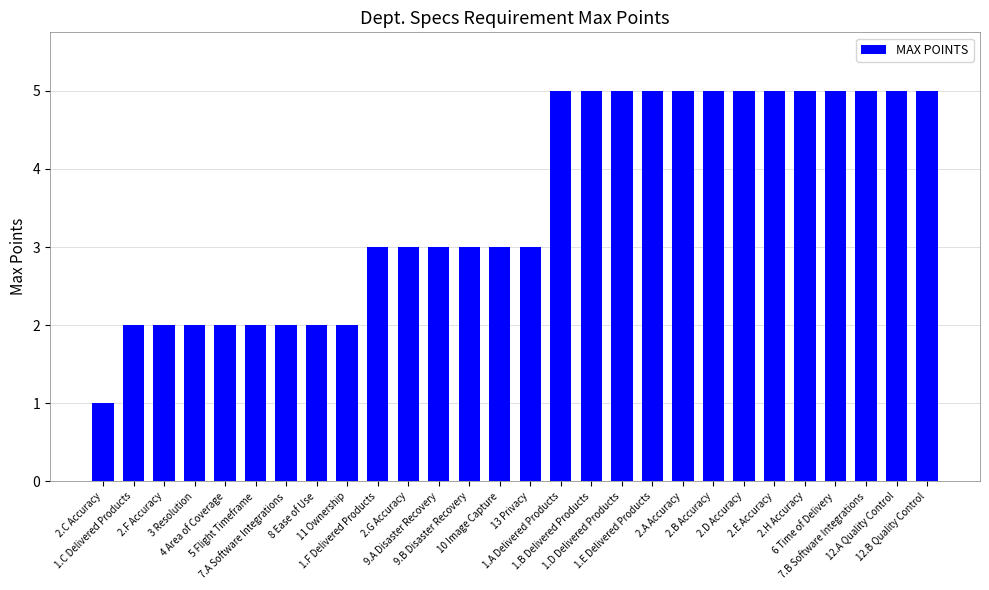

What is the minimum value shown in the chart?

1